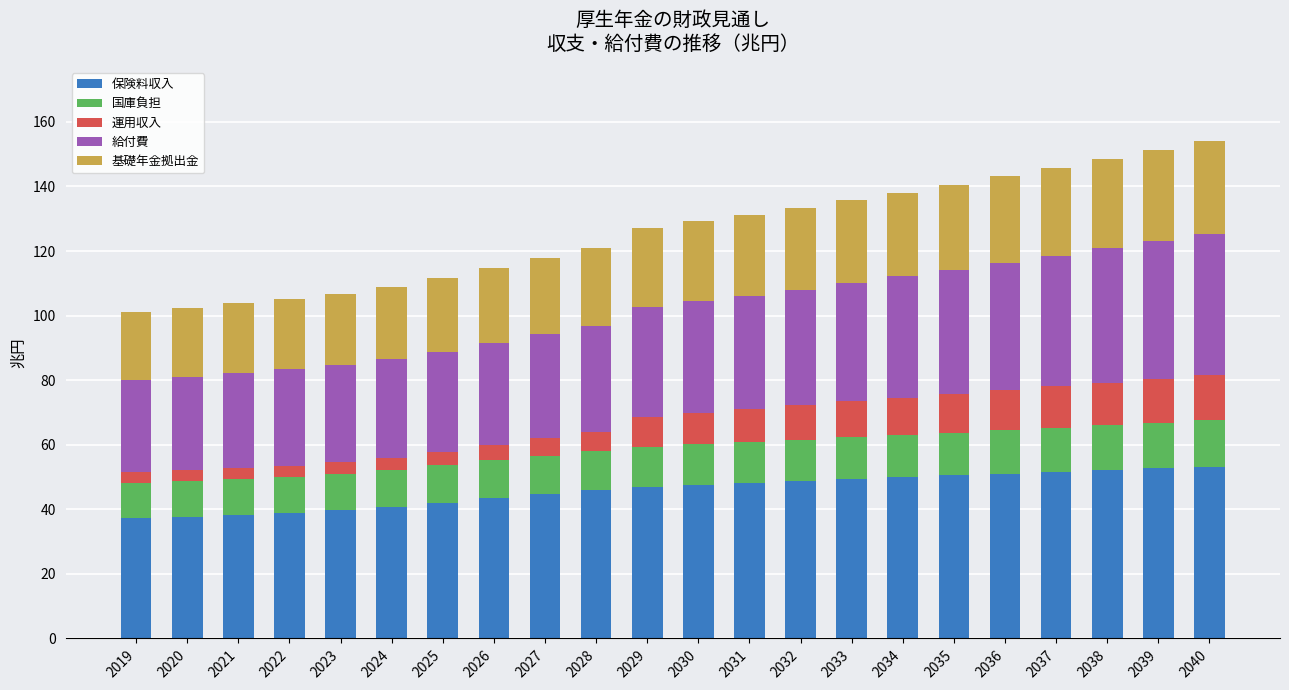

How many distinct data groups are displayed?

5